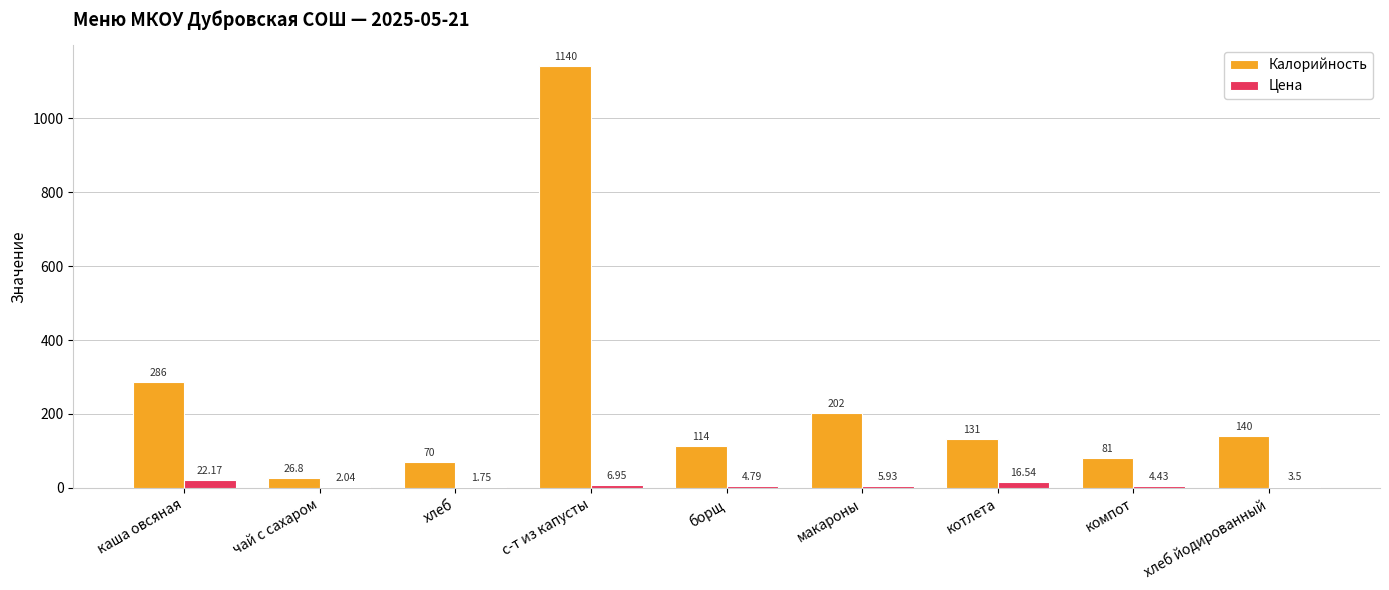

Which category has the highest value across all series?

с-т из капусты